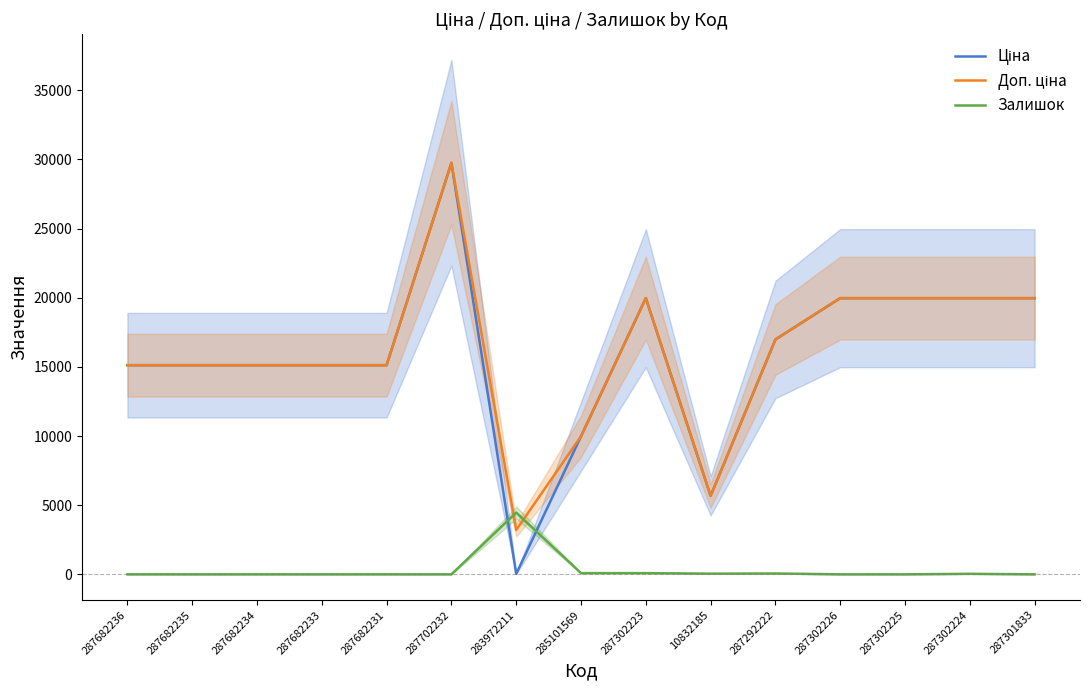

What is the label of the 8th point from the right?

285101569